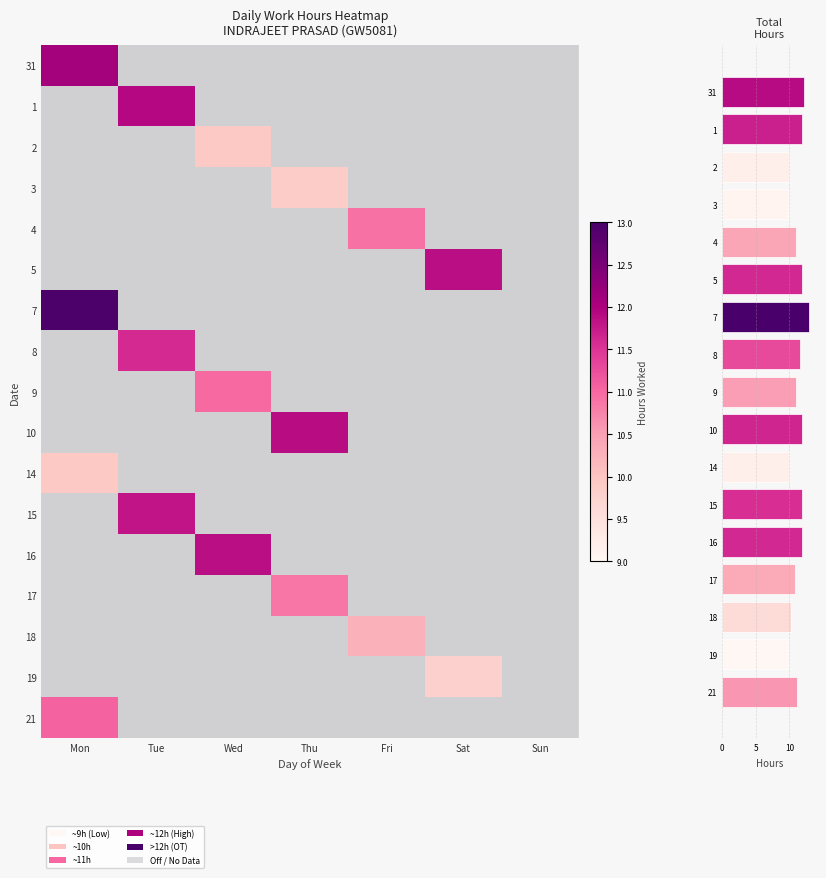

How many values in 16 are above zero?

1